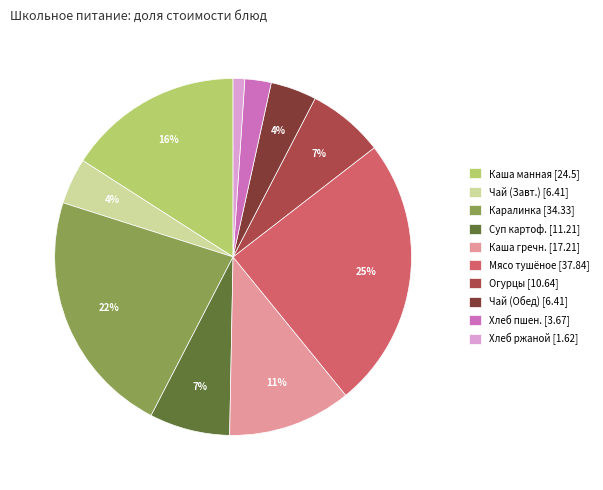

Does any single category account for the majority?

No